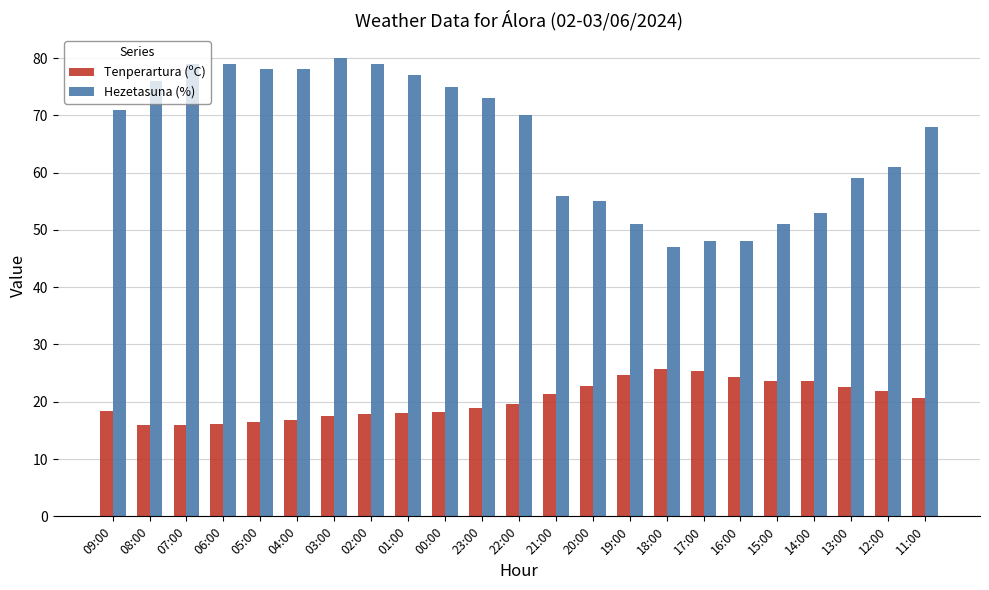

What is the maximum value shown in the chart?

80.0